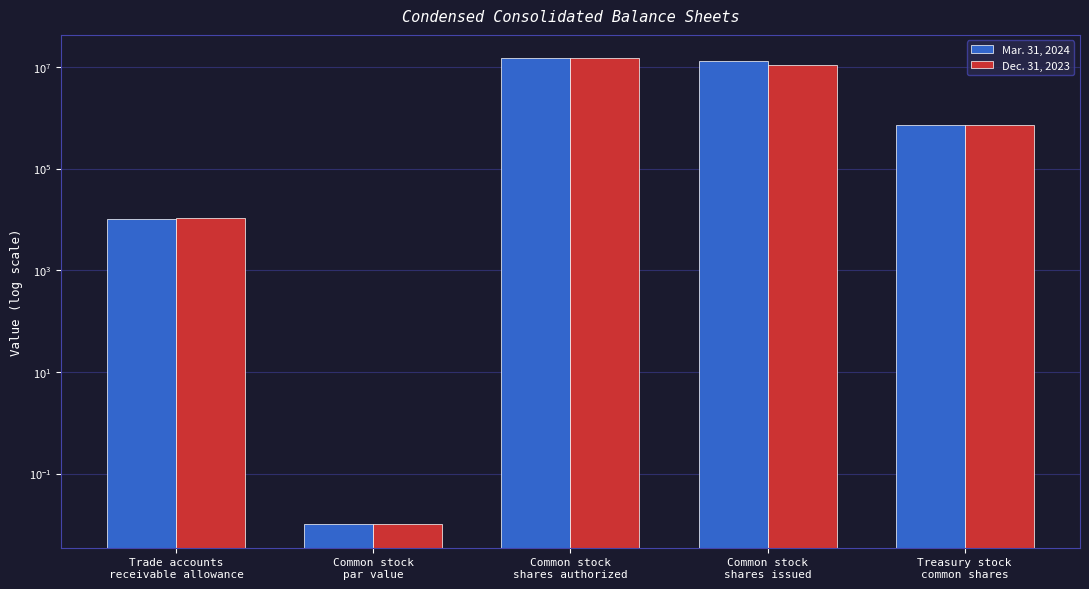

Read the Dec. 31, 2023 value at Trade accounts
receivable allowance.

10850.0